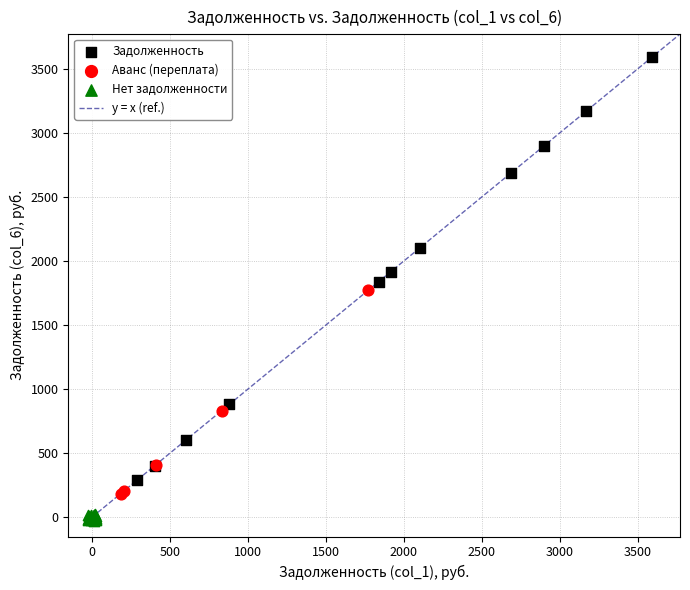

Which series reaches the minimum Y coordinate?

Нет задолженности